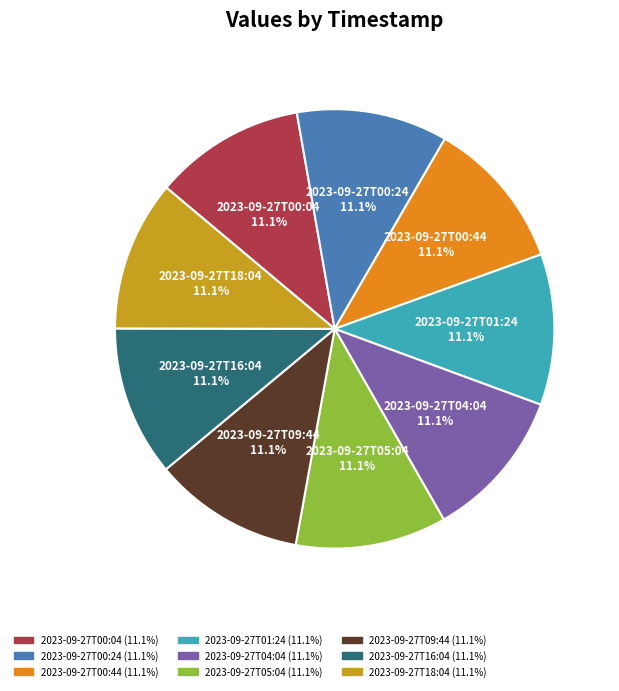

What percentage is NOT represented by 2023-09-27T09:44?

88.9%